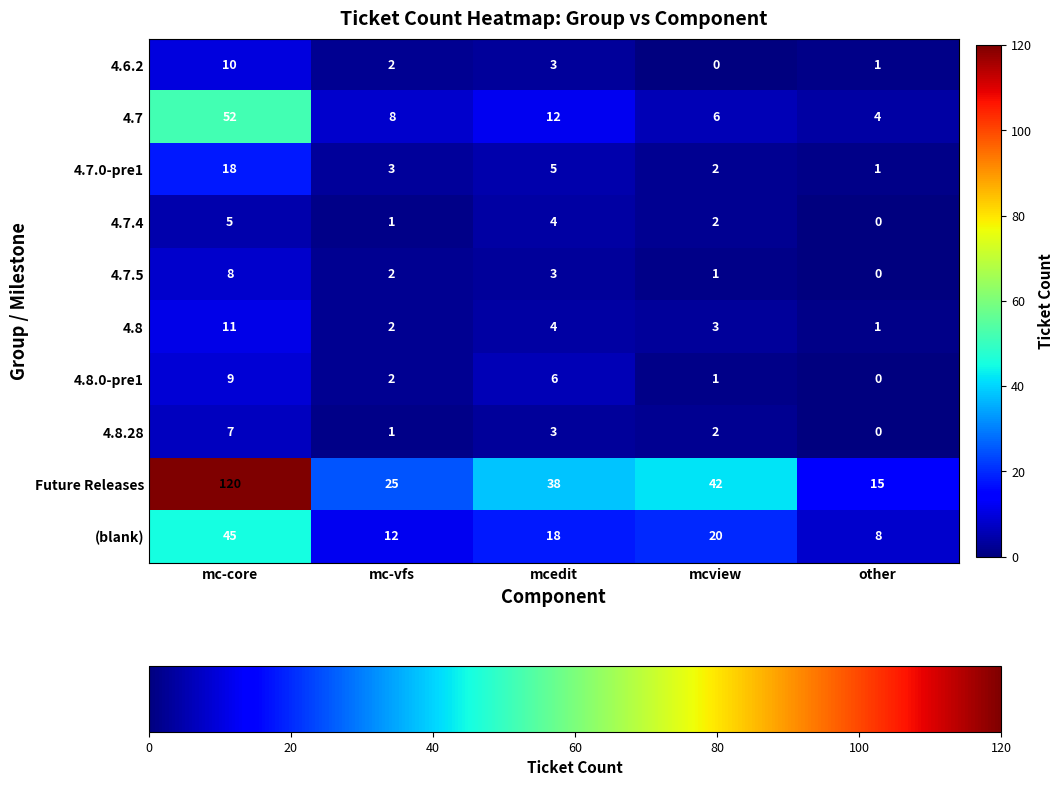

What is the sum of the 4.7.4 values at mc-vfs and mc-core?

6